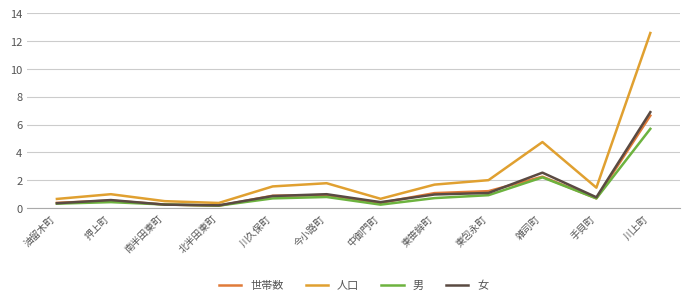

In 人口, how many points are higher than both neighbors (excluding endpoints)?

3